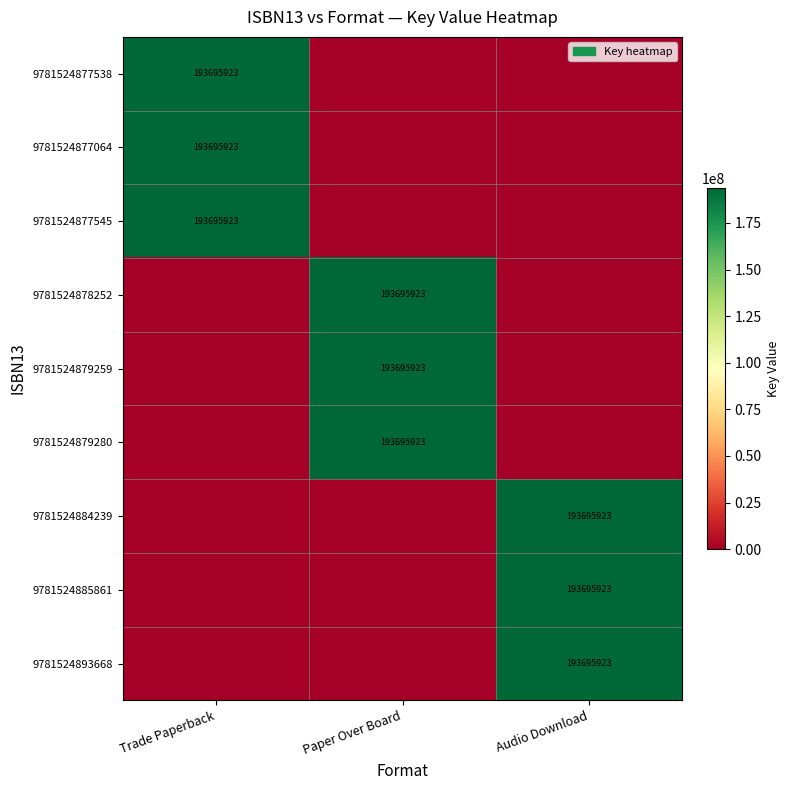

The value of 9781524879280 at Paper Over Board is 84922449. True or false?

False